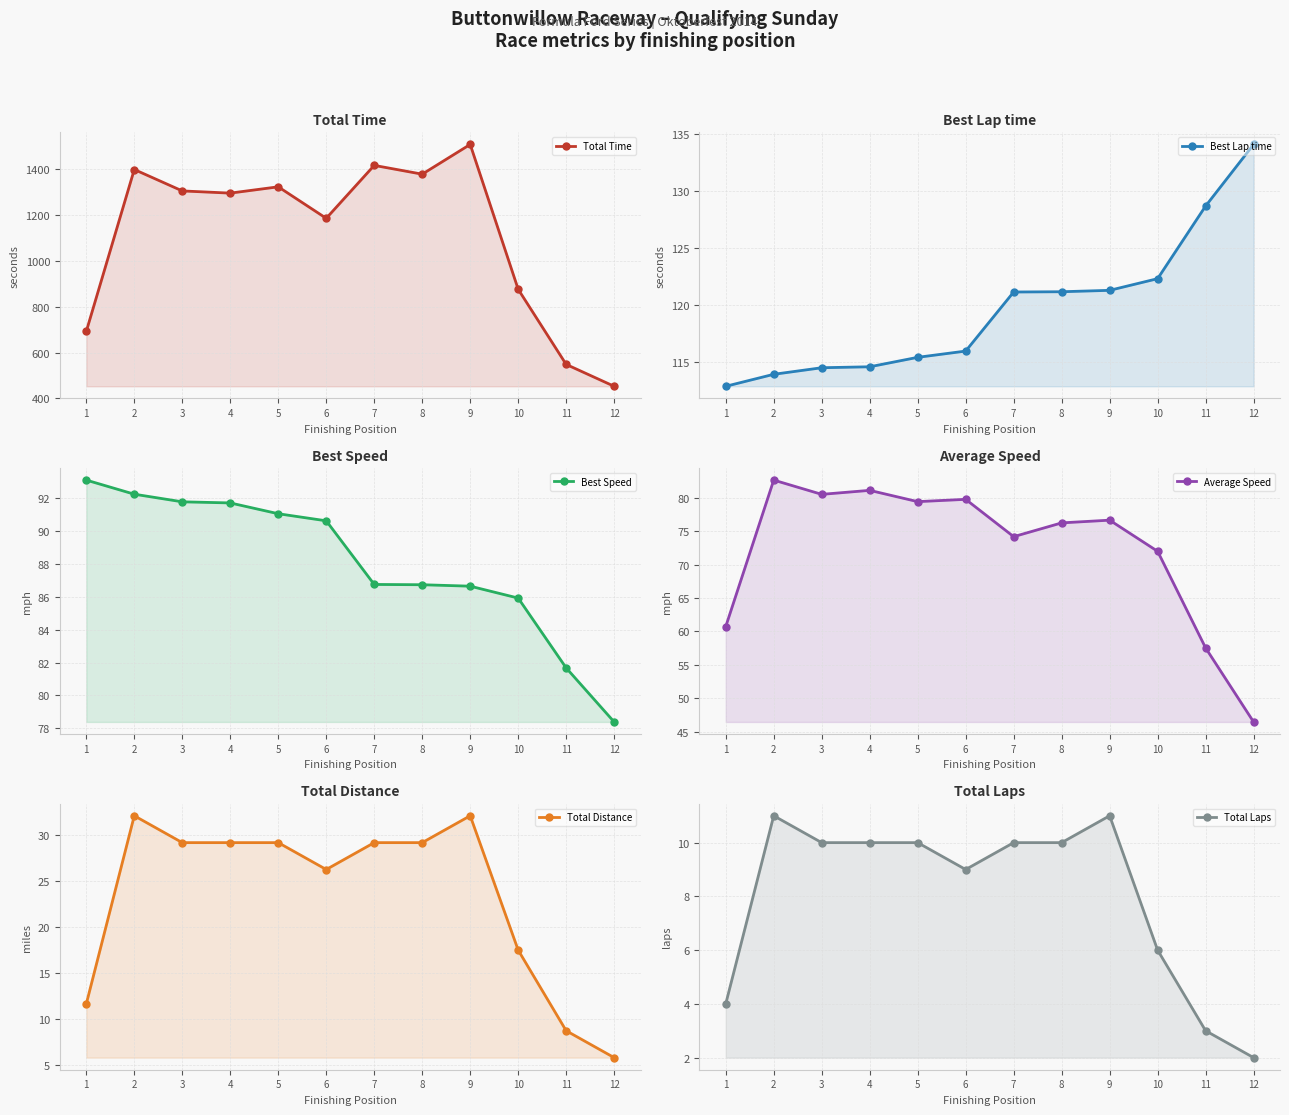

Does the chart display data point markers on the line(s)?

Yes